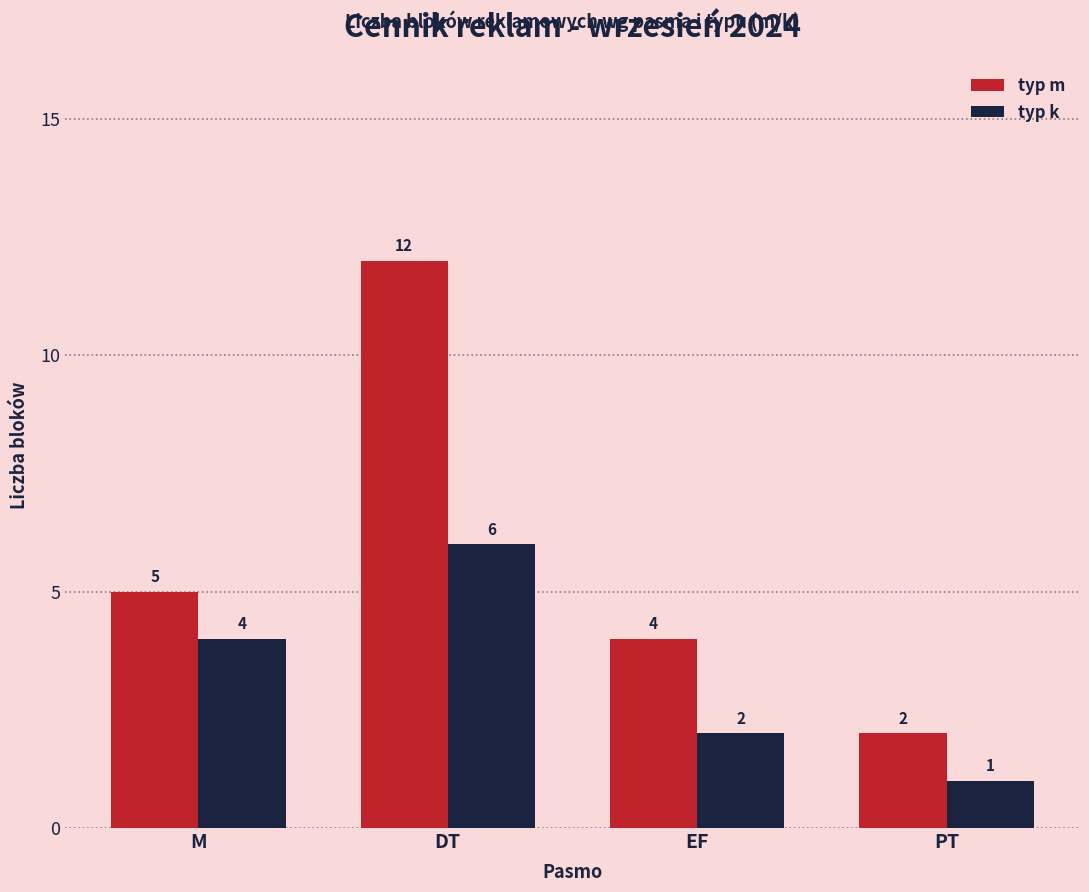

How many typ k values are between 2 and 6?

3